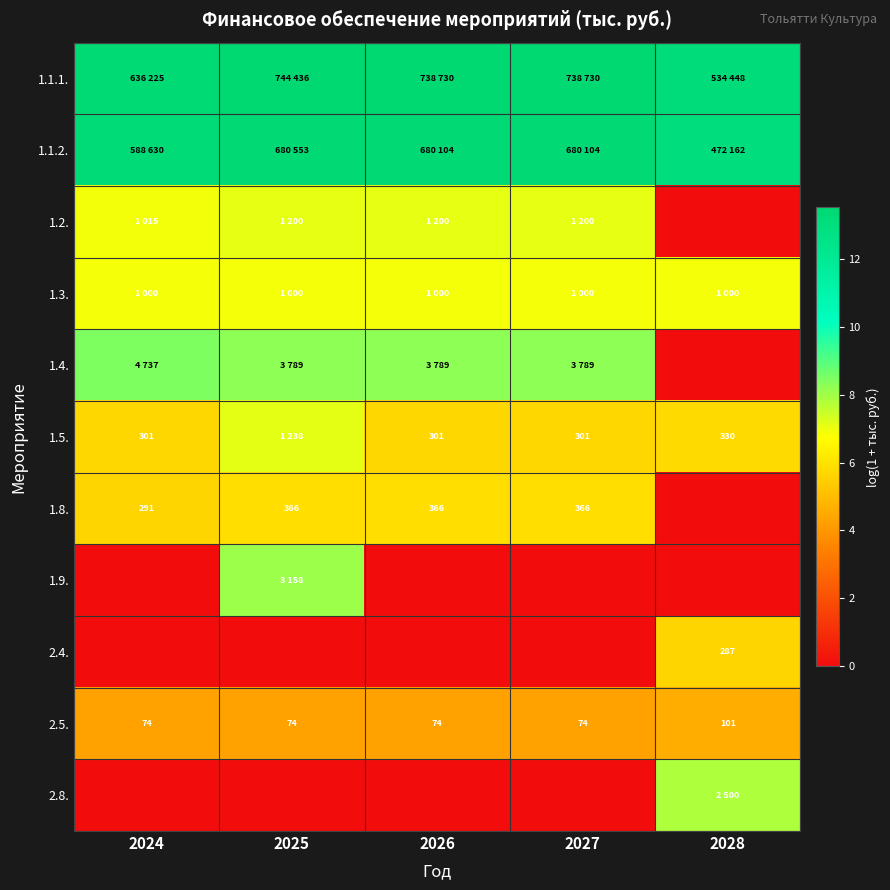

Between 2024 and 2027, which is larger?

2027